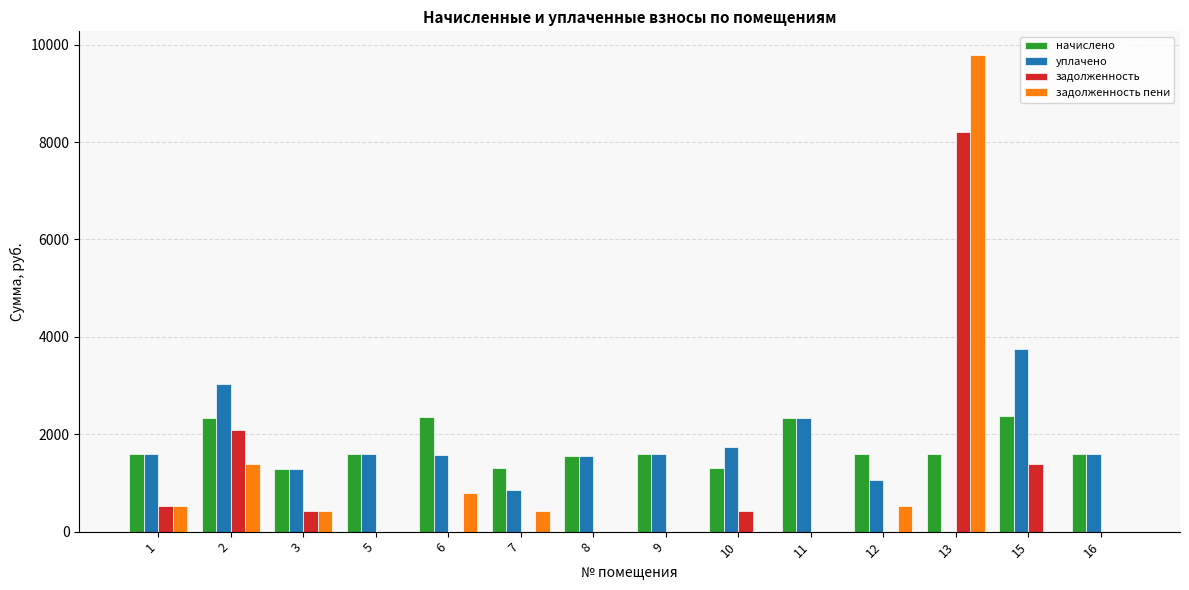

What is the maximum value shown in the chart?

9783.1